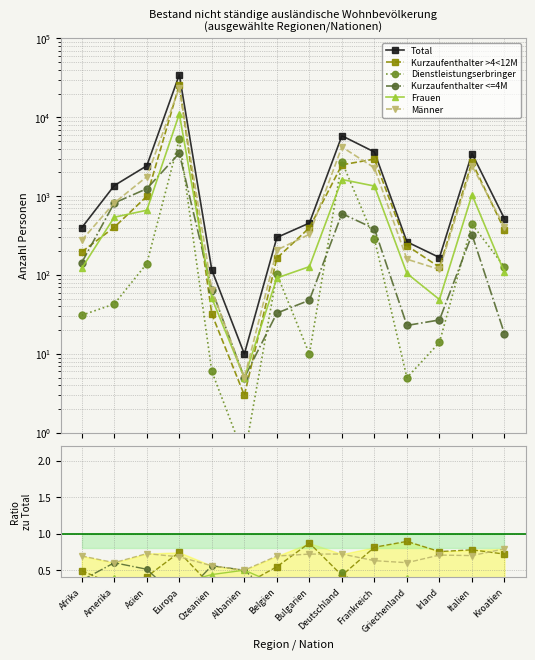

What are all the series names shown in the legend?

Total, Kurzaufenthalter >4<12M, Dienstleistungserbringer, Kurzaufenthalter <=4M, Frauen, Männer